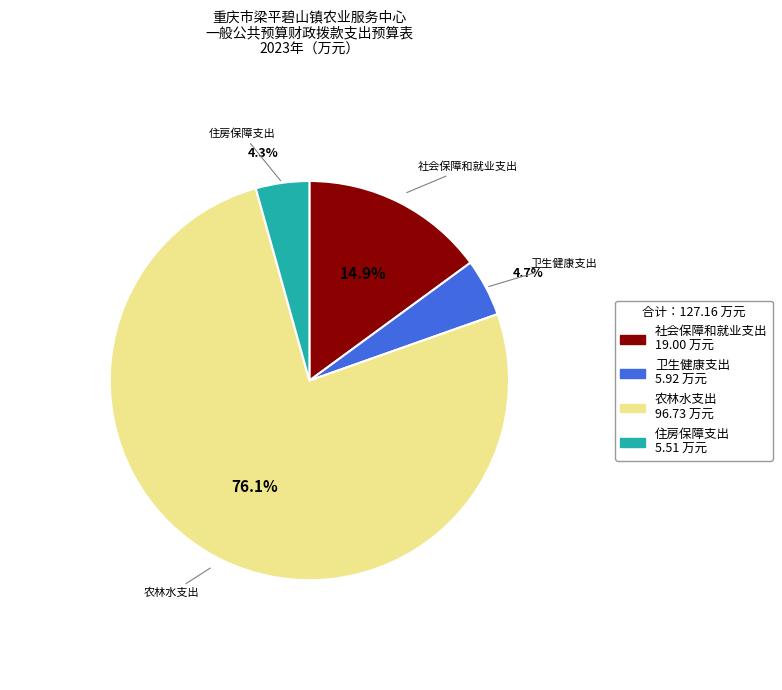

True or false: 农林水支出 accounts for 76% of the total.

True